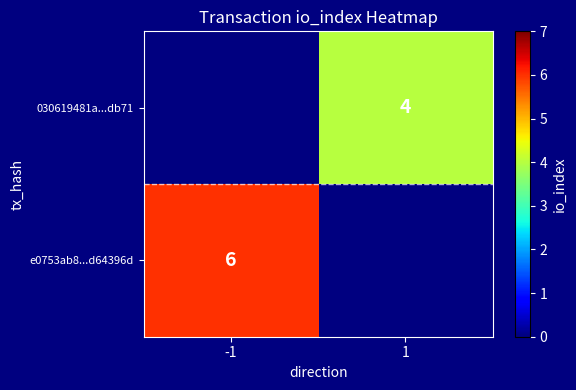

Is it true that 030619481a...db71 equals 4 at 1?

True